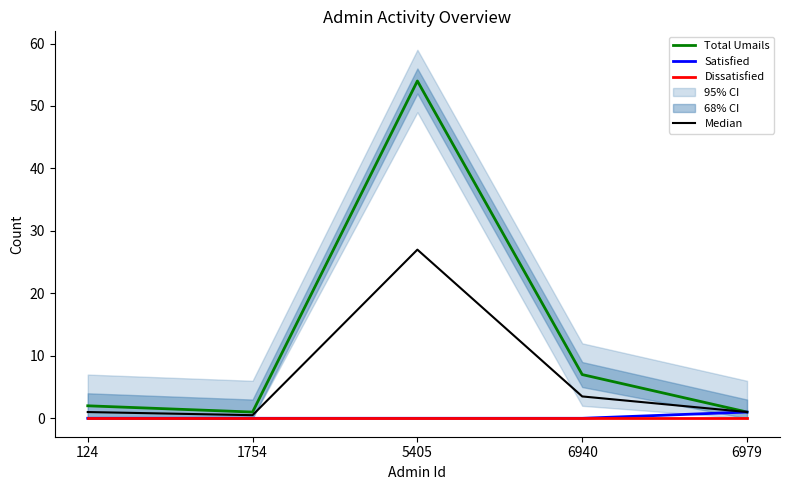

The Total Umails series shows 2.0 at 124. True or false?

True